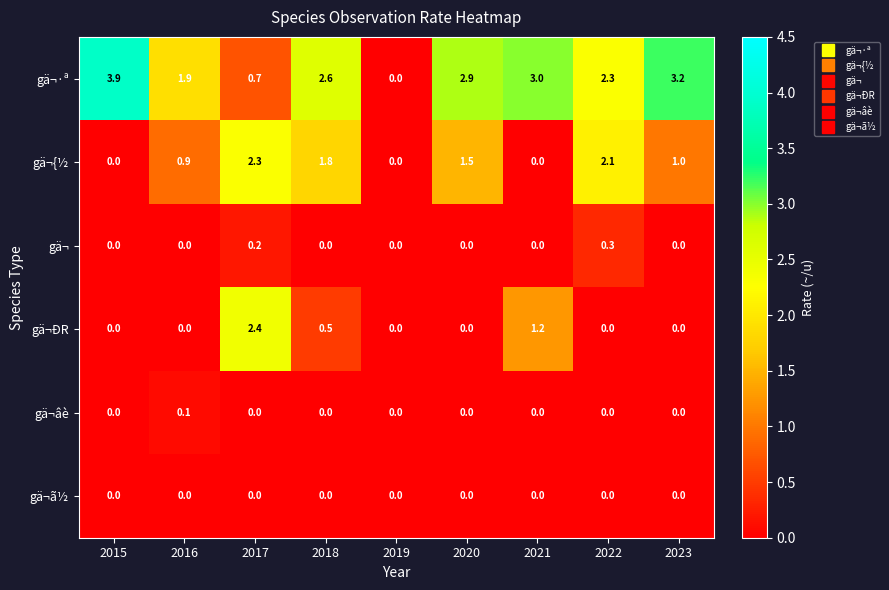

True or false: gä¬ÐR has a value of 1.5 at 2020.

False